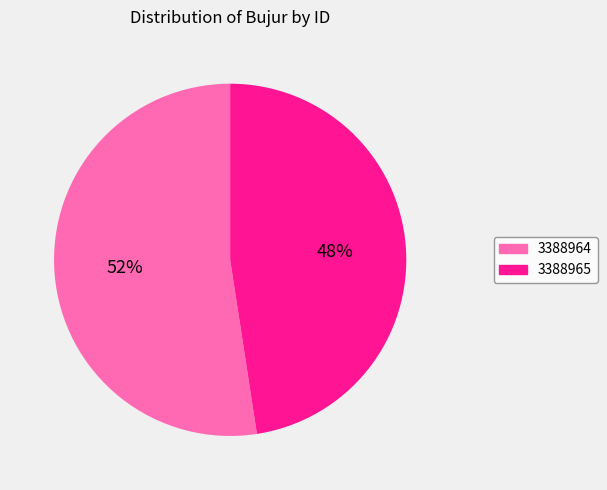

Does 3388965 represent more than half of the total?

No